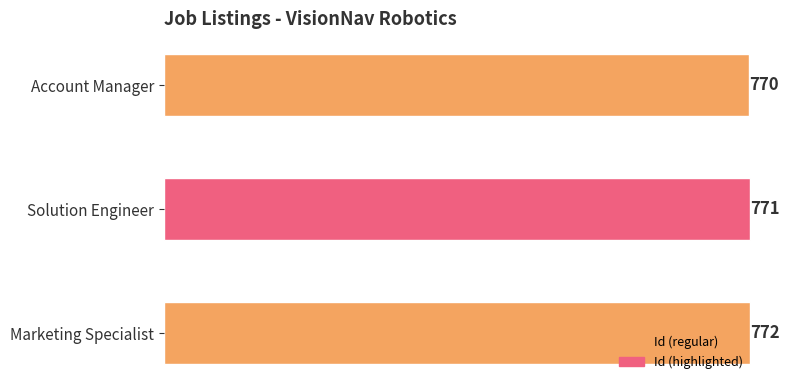

Are the bars horizontal?

Yes